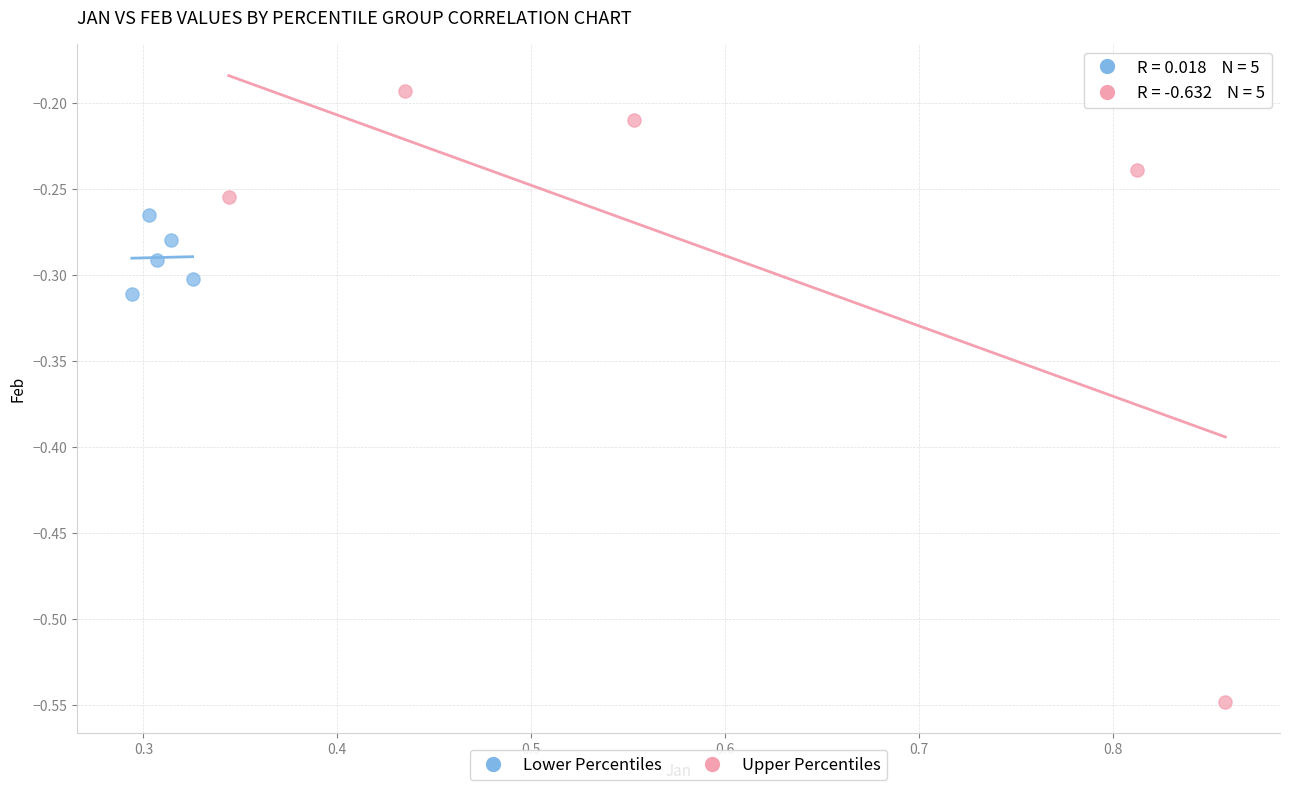

Which series reaches the minimum Y coordinate?

Upper Percentiles